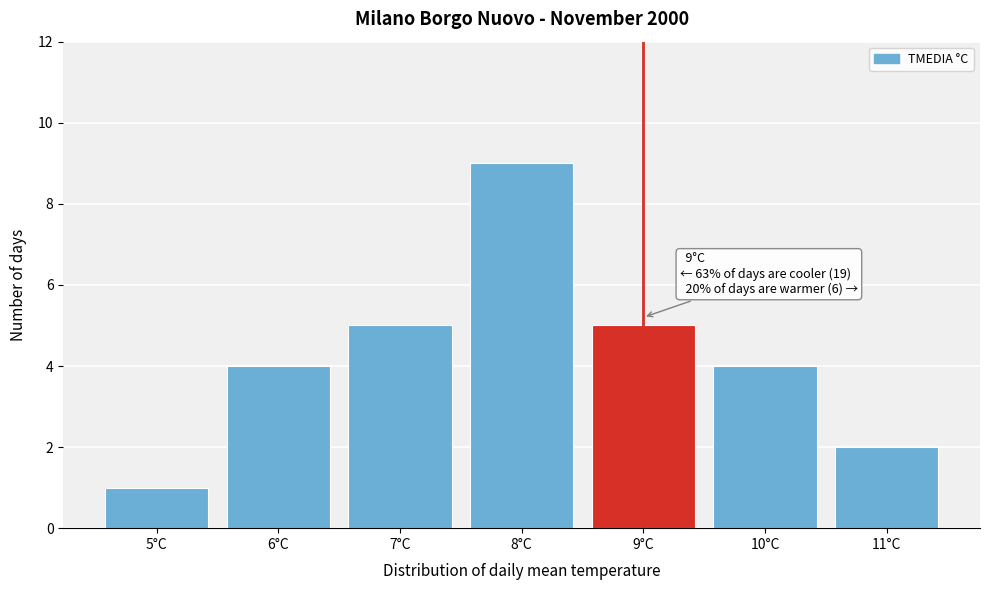

Reading left to right, transcribe all the data shown in this chart.

1	4	5	9	5	4	2